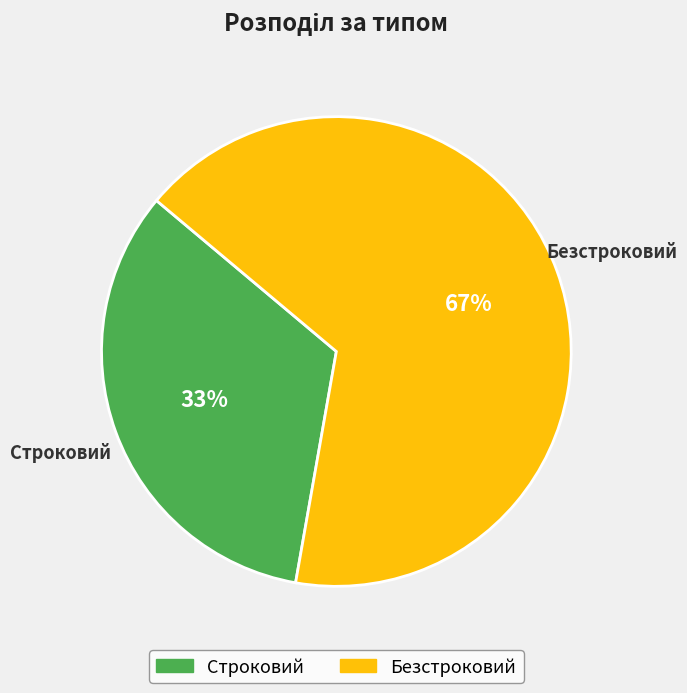

Rank the categories by value from lowest to highest.

Строковий, Безстроковий